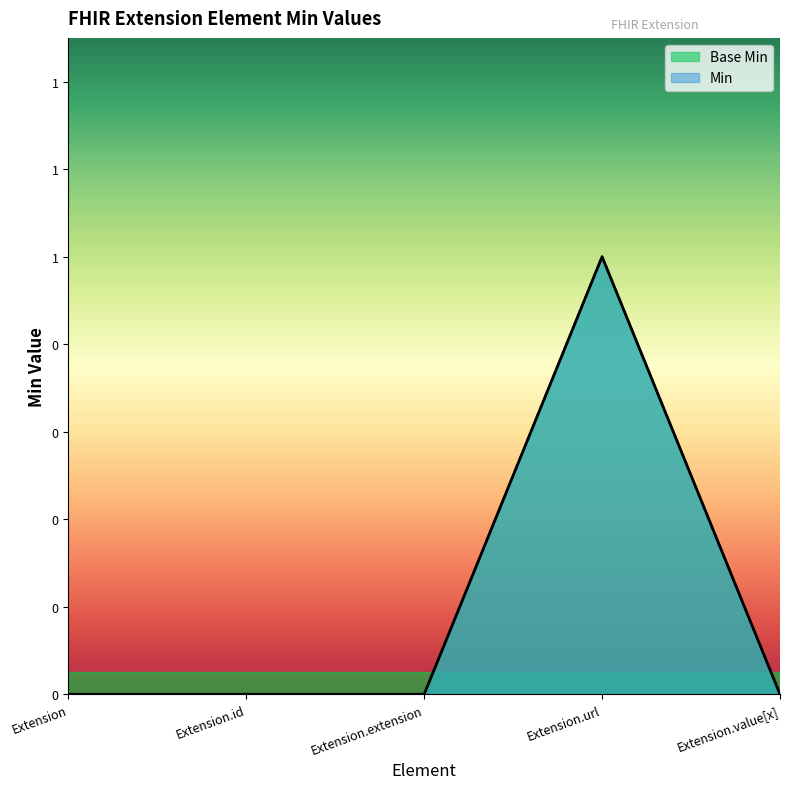

At which category does the chart reach its peak across all series?

Extension.url